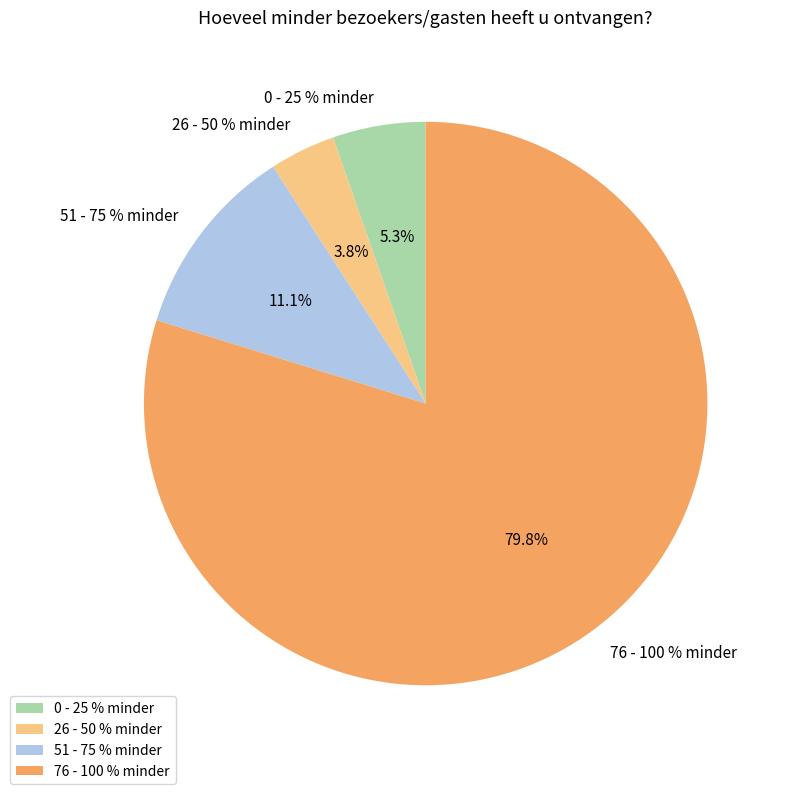

True or false: 0 - 25 % minder accounts for 5% of the total.

True